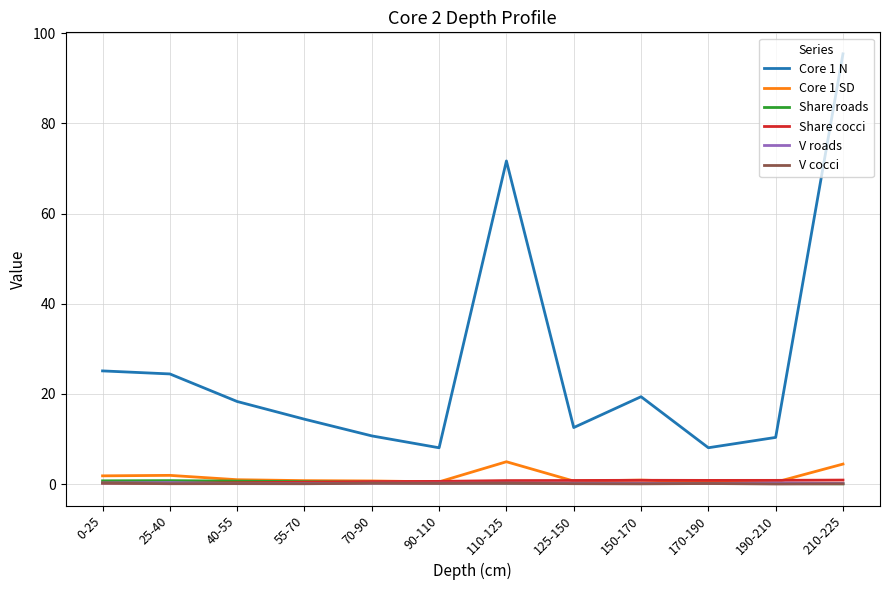

At which category is the sum across all series the highest?

210-225